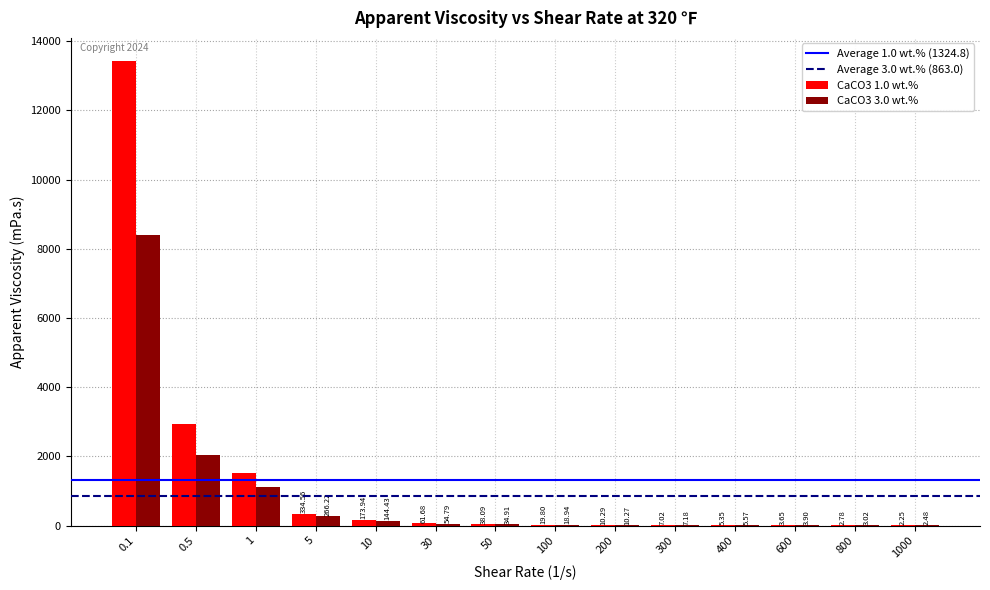

How many series are shown in this chart?

2